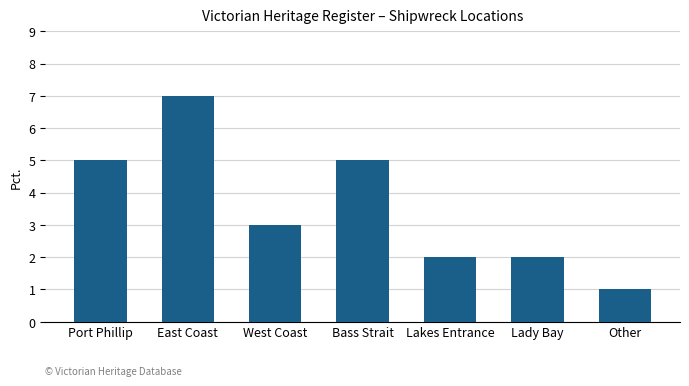

What is the smallest value displayed?

1